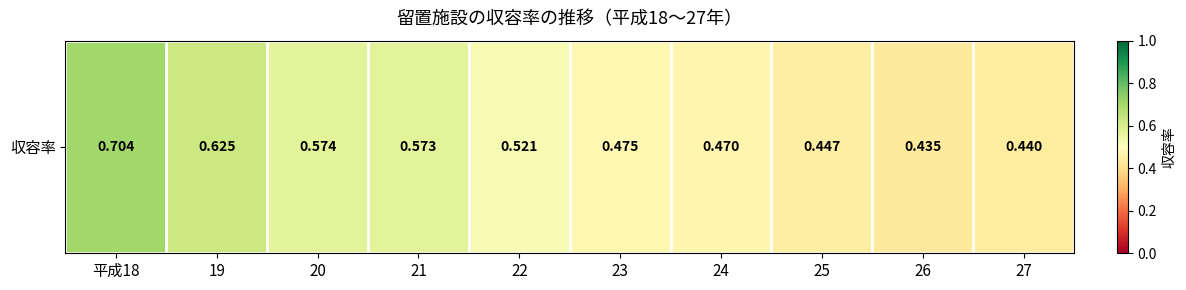

Reading right to left, what are all the values shown in this chart?

0.4	0.4	0.4	0.5	0.5	0.5	0.6	0.6	0.6	0.7